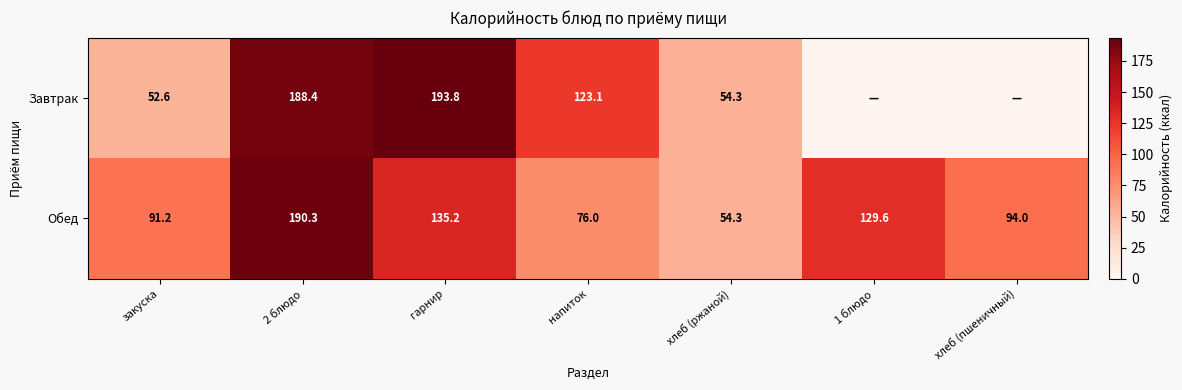

How many values in the Обед series are below 94?

3